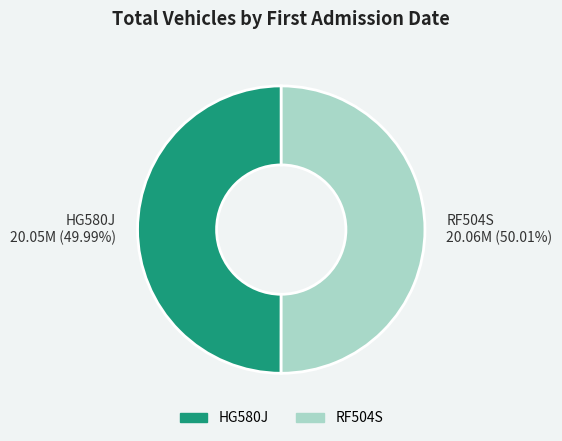

To the nearest percent, what is the average slice percentage?

50%